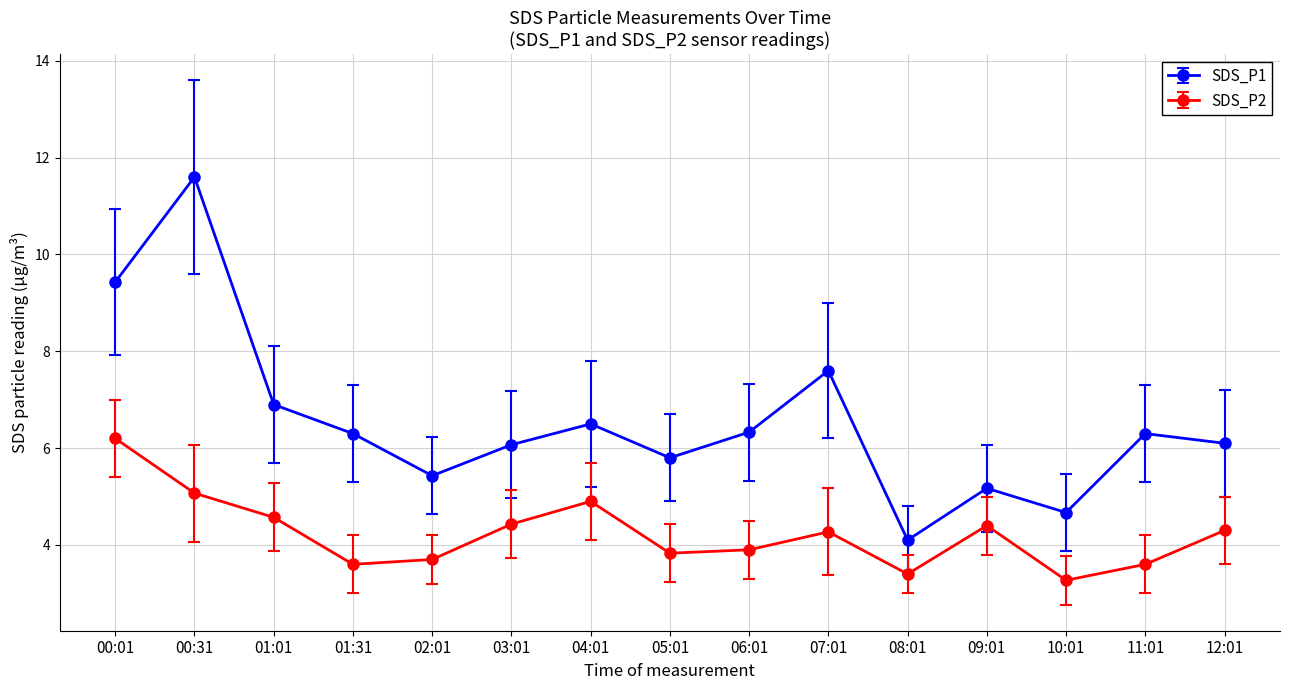

What is the minimum value shown in the chart?

3.3